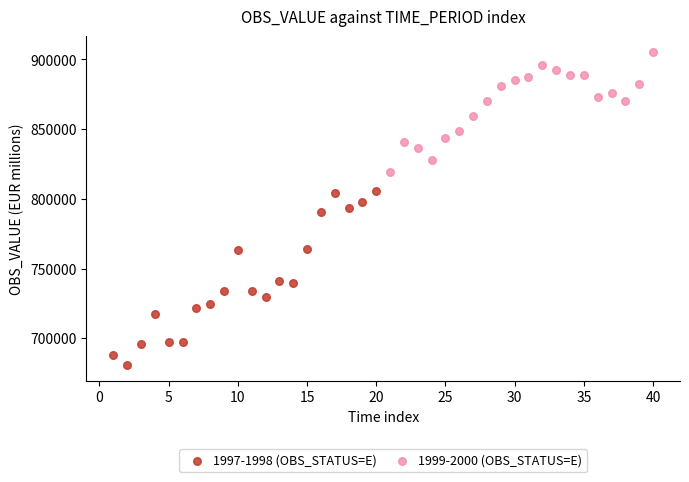

What are all the series names shown in the legend?

1997-1998 (OBS_STATUS=E), 1999-2000 (OBS_STATUS=E)